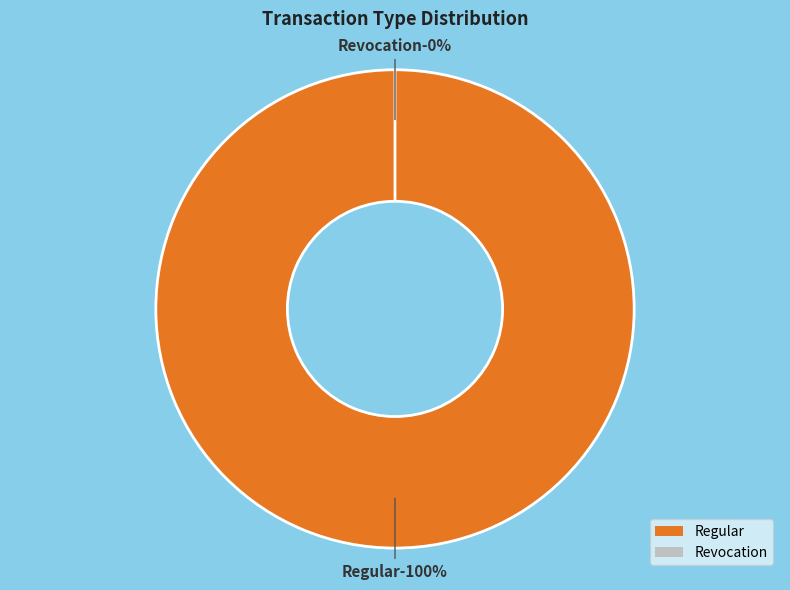

Does Regular represent more than half of the total?

Yes